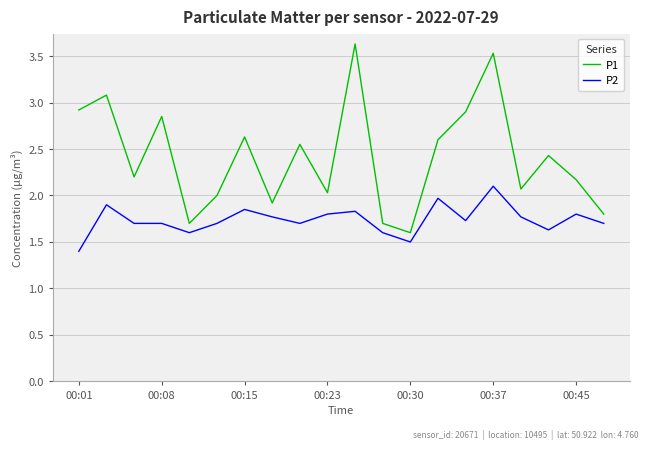

True or false: P2 and P1 intersect in this chart.

False